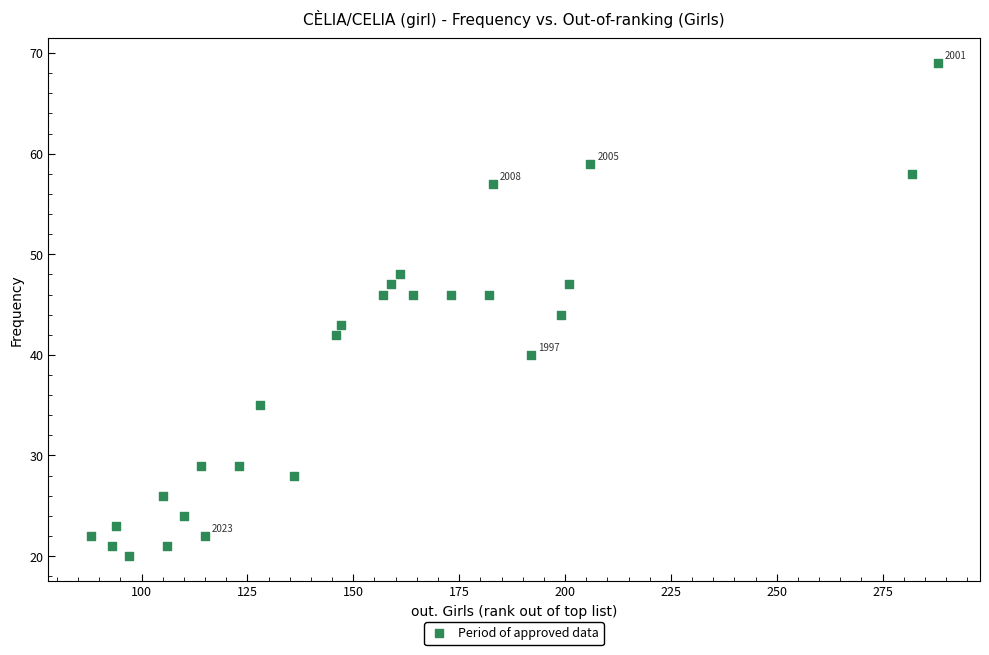

What is the range of Y values (max minus min)?

49